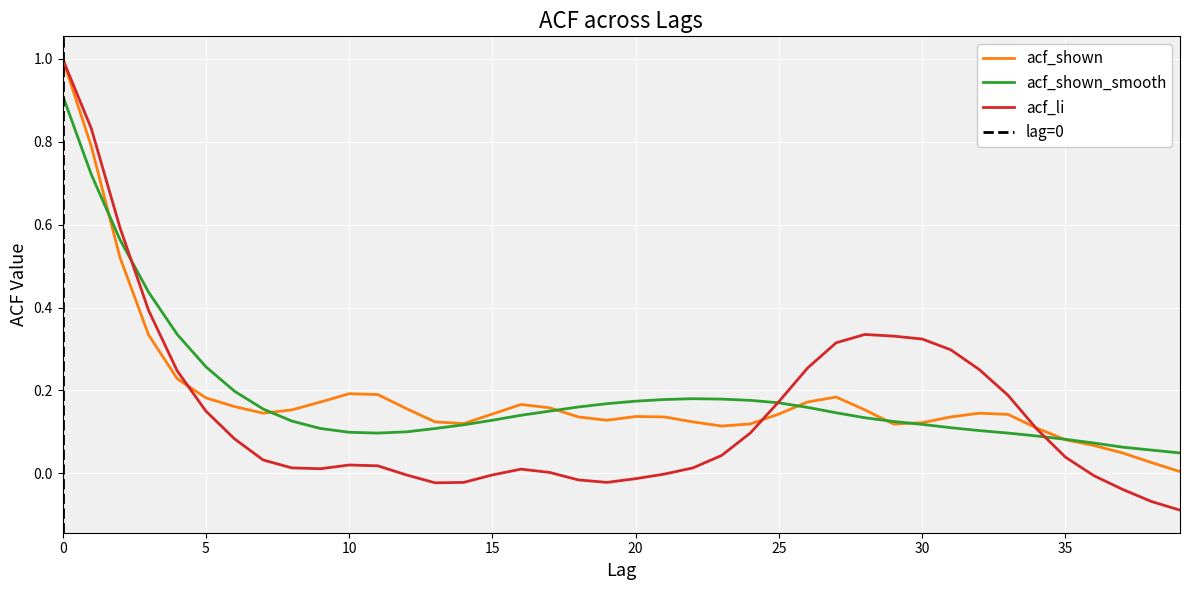

At how many categories does at least one series exceed 0?

40